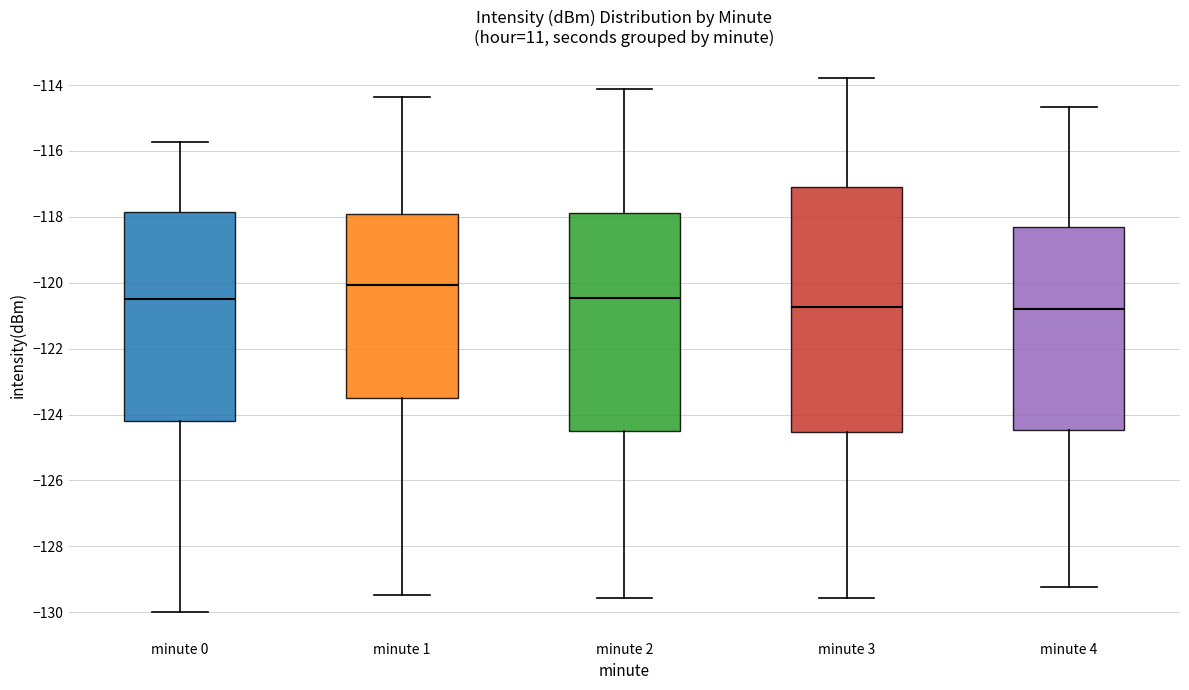

Reading left to right, transcribe this box plot: for each box, give where its median line is, the range the box spans, and where its two whiskers end, as read against the y-axis. The values are not printed on the chart, so give them approximately, as read against the axis.

minute 0: median -120.4, box -124.2 to -117.8, whiskers -130.0 to -115.8
minute 1: median -120.0, box -123.6 to -118.0, whiskers -129.4 to -114.4
minute 2: median -120.4, box -124.6 to -117.8, whiskers -129.6 to -114.2
minute 3: median -120.8, box -124.6 to -117.0, whiskers -129.6 to -113.8
minute 4: median -120.8, box -124.4 to -118.4, whiskers -129.2 to -114.6